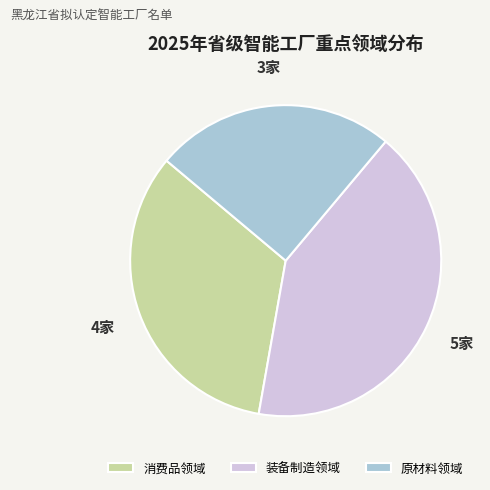

Is there any slice that represents more than half of the pie?

No